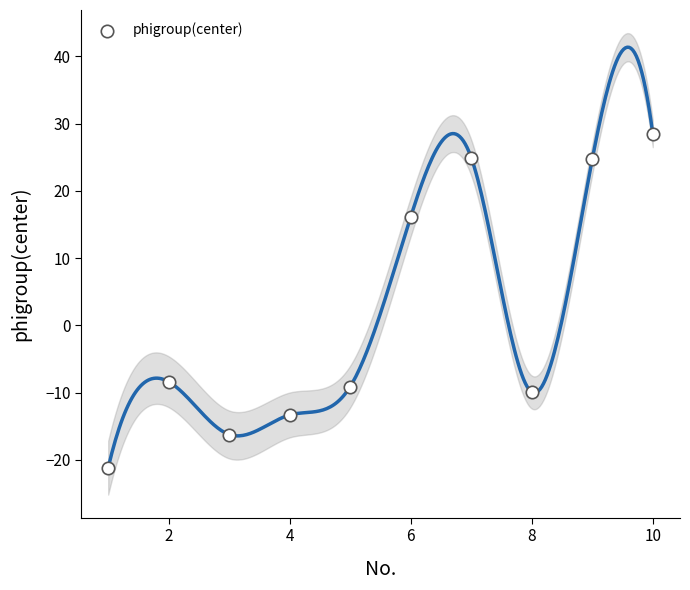

What is the range of Y values (max minus min)?

49.7